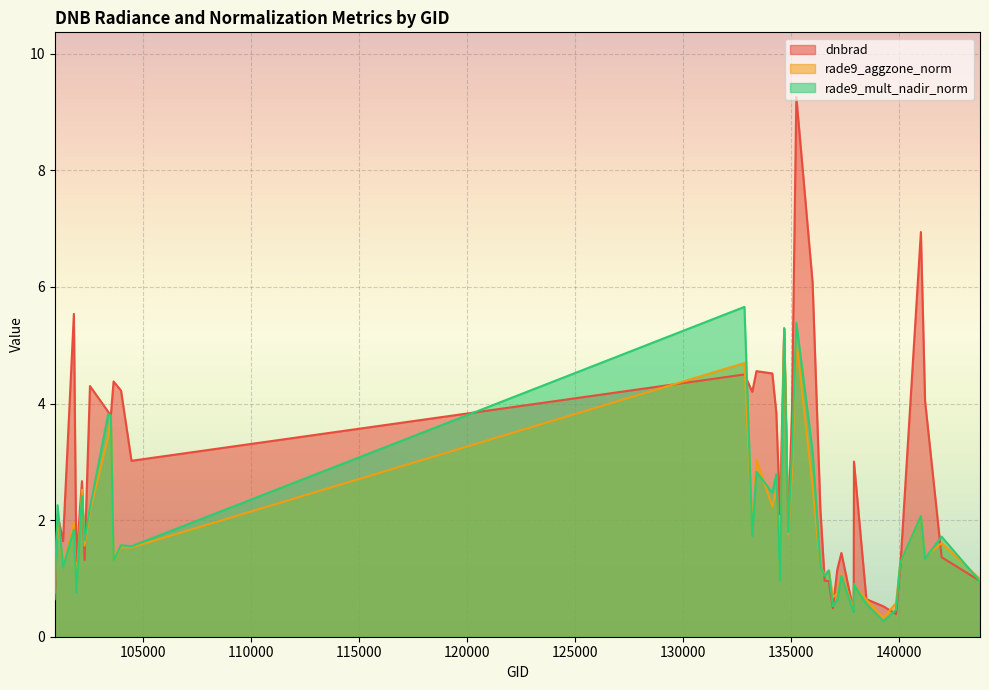

How many lines are shown in the chart?

3